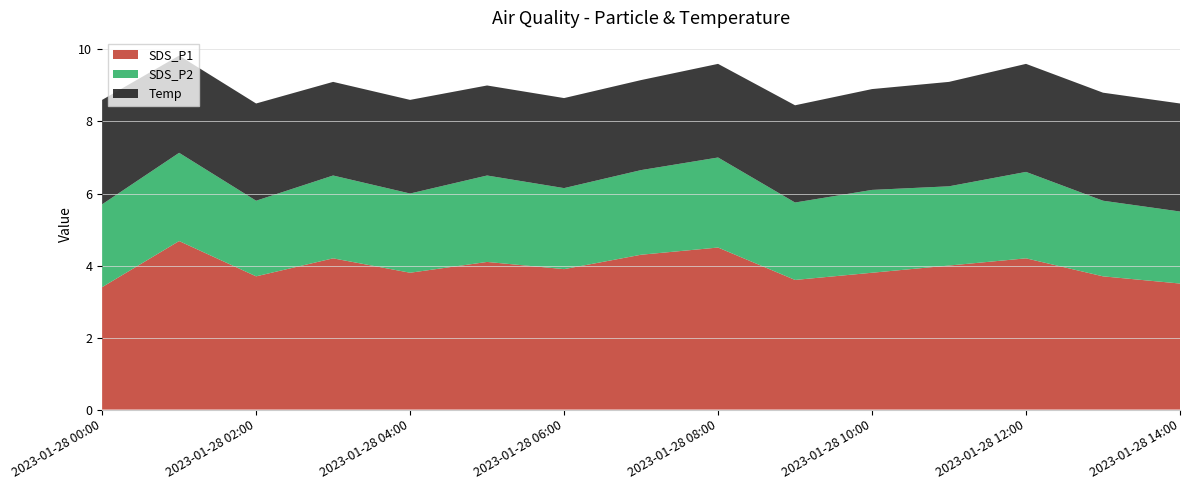

Reading left to right, what are all the values shown in this chart?

SDS_P1: 2023/01/28 00:00=3.4	2023/01/28 01:00=4.7	2023/01/28 02:00=3.7	2023/01/28 03:00=4.2	2023/01/28 04:00=3.8	2023/01/28 05:00=4.1	2023/01/28 06:00=3.9	2023/01/28 07:00=4.3	2023/01/28 08:00=4.5	2023/01/28 09:00=3.6	2023/01/28 10:00=3.8	2023/01/28 11:00=4.0	2023/01/28 12:00=4.2	2023/01/28 13:00=3.7	2023/01/28 14:00=3.5
SDS_P2: 2023/01/28 00:00=2.3	2023/01/28 01:00=2.5	2023/01/28 02:00=2.1	2023/01/28 03:00=2.3	2023/01/28 04:00=2.2	2023/01/28 05:00=2.4	2023/01/28 06:00=2.2	2023/01/28 07:00=2.4	2023/01/28 08:00=2.5	2023/01/28 09:00=2.1	2023/01/28 10:00=2.3	2023/01/28 11:00=2.2	2023/01/28 12:00=2.4	2023/01/28 13:00=2.1	2023/01/28 14:00=2.0
Temp: 2023/01/28 00:00=2.9	2023/01/28 01:00=2.7	2023/01/28 02:00=2.7	2023/01/28 03:00=2.6	2023/01/28 04:00=2.6	2023/01/28 05:00=2.5	2023/01/28 06:00=2.5	2023/01/28 07:00=2.5	2023/01/28 08:00=2.6	2023/01/28 09:00=2.7	2023/01/28 10:00=2.8	2023/01/28 11:00=2.9	2023/01/28 12:00=3.0	2023/01/28 13:00=3.0	2023/01/28 14:00=3.0